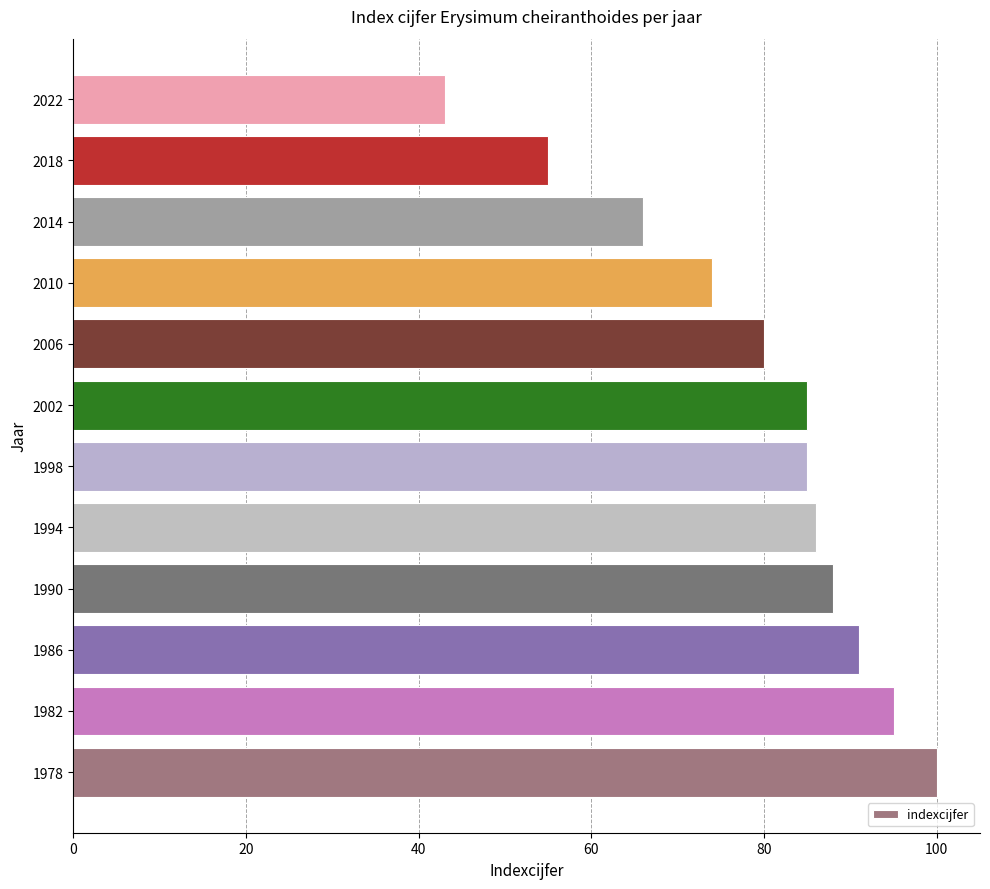

Which has a higher value, 2010 or 1986?

1986